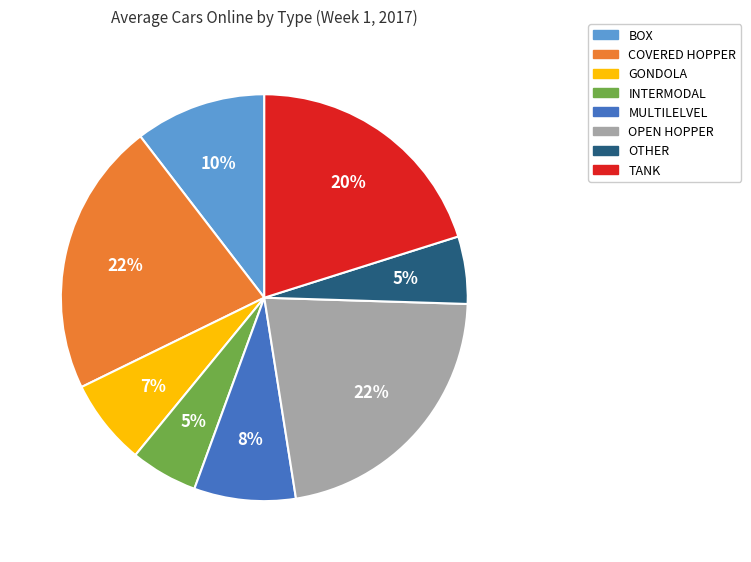

Combined, do MULTILELVEL and COVERED HOPPER account for over 50%?

No